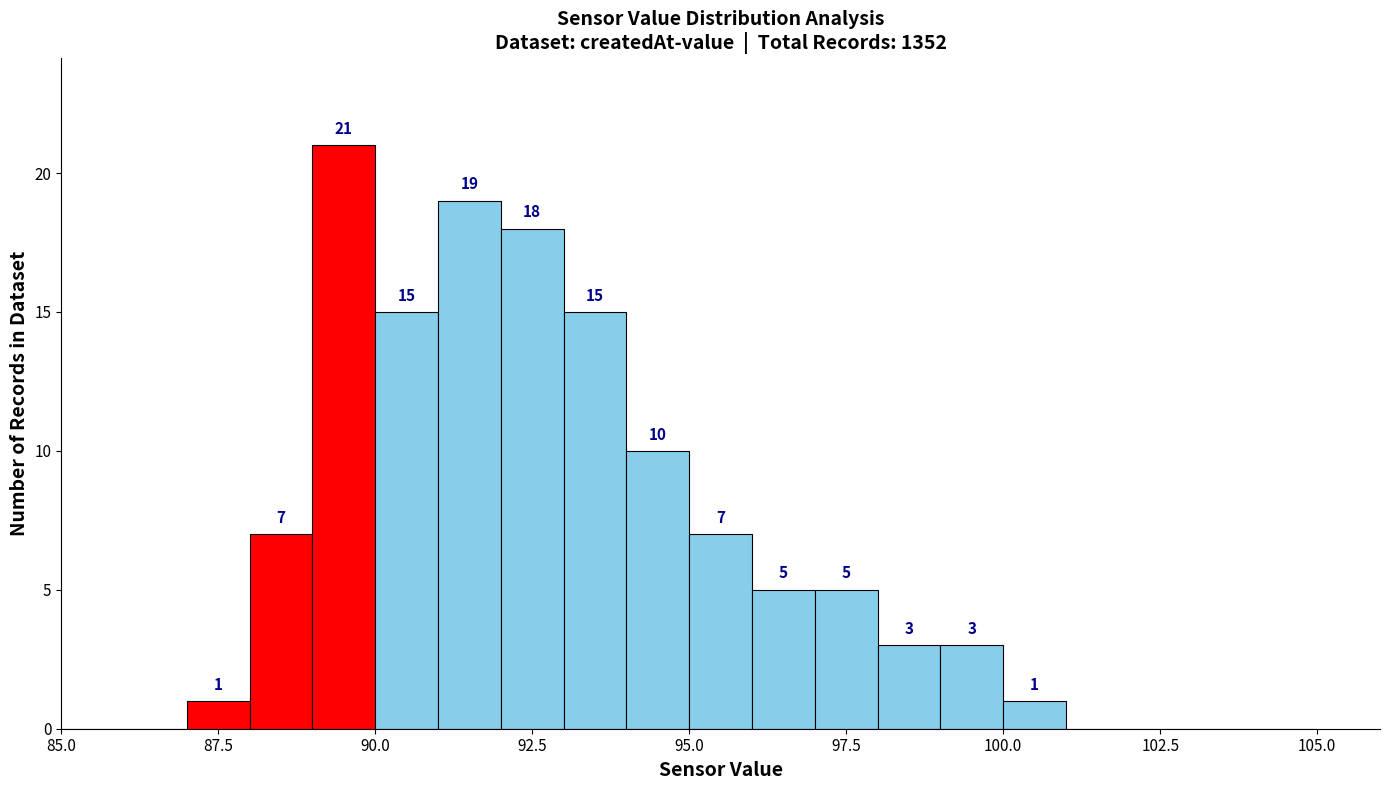

Around what value on the x-axis is the tallest bar? Give the approximate position of its centre, as read against the axis.

89.5